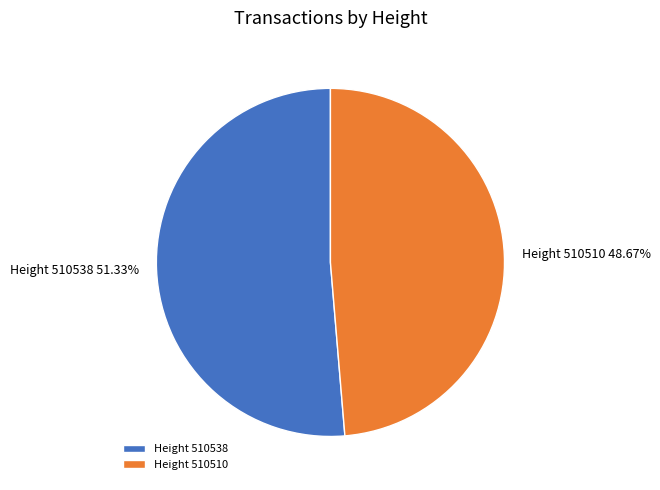

Is there any slice that represents more than half of the pie?

Yes